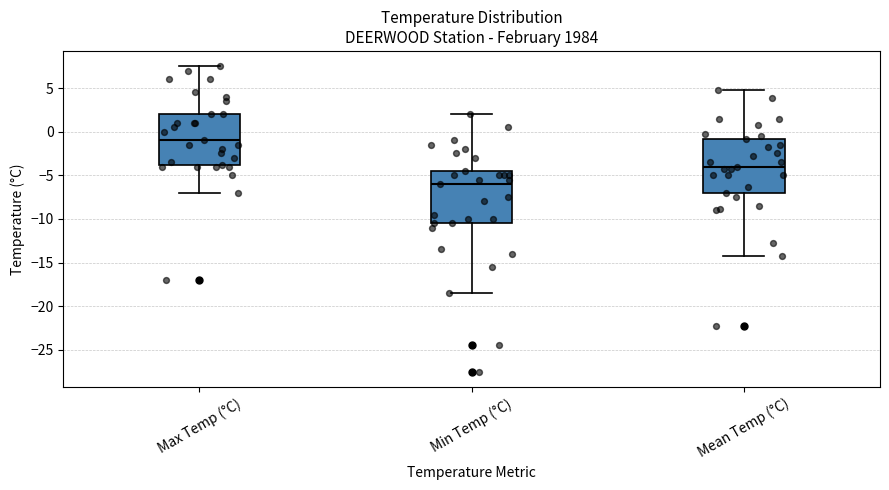

Which box's median line is the lowest?

Min Temp (°C)